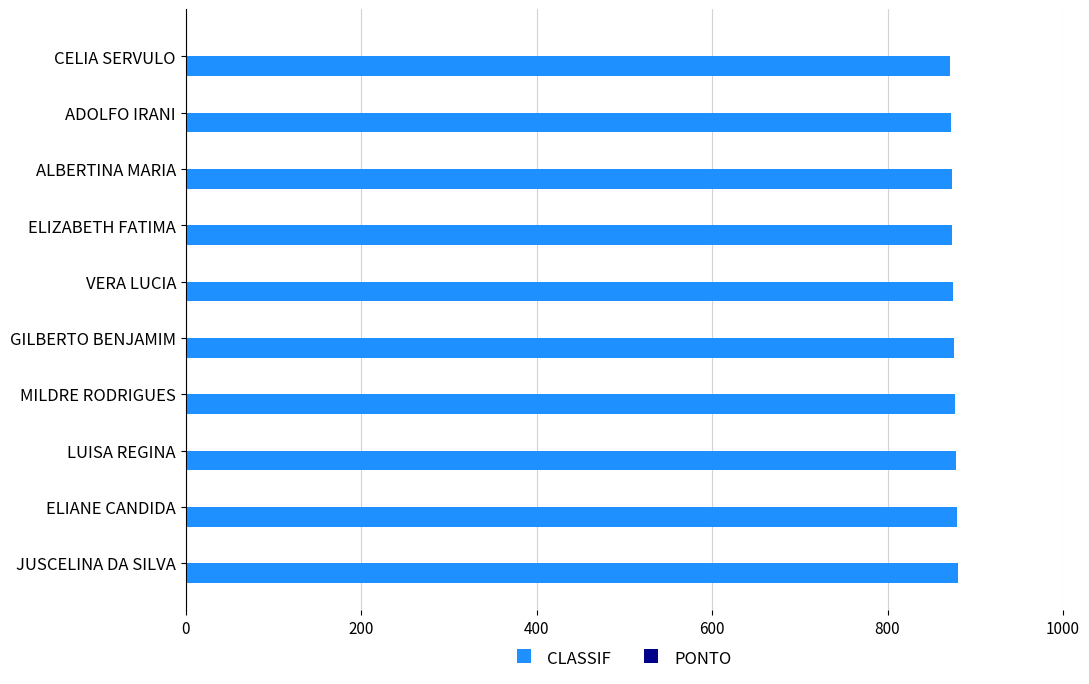

What is the maximum value shown in the chart?

880